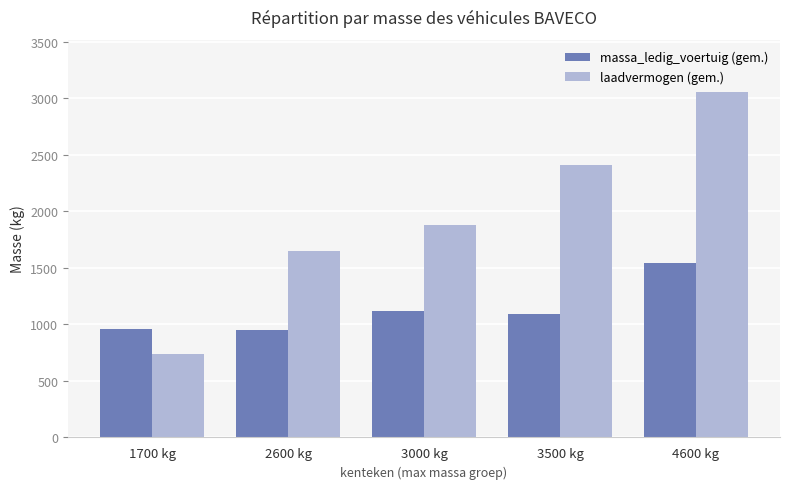

What is the label of the 4th bar from the right?

2600 kg